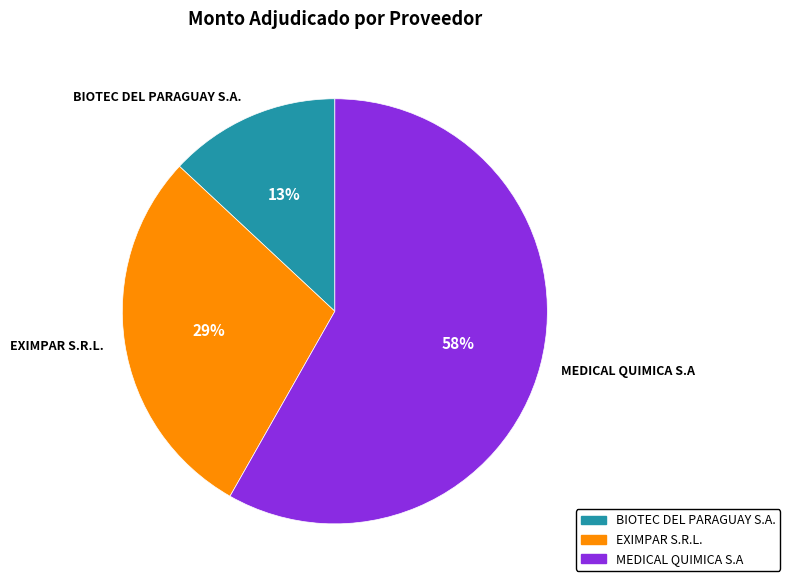

To the nearest percent, what is the difference between the largest and smallest slice percentages?

45%